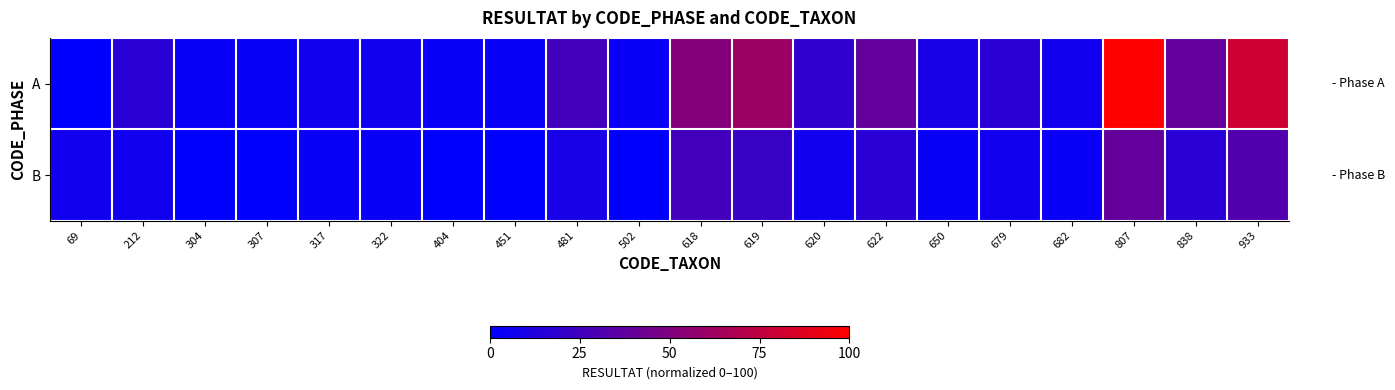

Reading left to right, transcribe all the data shown in this chart.

A: 69=0.0	212=16.1	304=3.2	307=3.2	317=6.5	322=6.5	404=3.2	451=3.2	481=25.8	502=3.2	618=51.6	619=61.3	620=19.4	622=38.7	650=9.7	679=16.1	682=6.5	807=100.0	838=38.7	933=80.6
B: 69=6.5	212=6.5	304=0.0	307=0.0	317=3.2	322=3.2	404=0.0	451=0.0	481=9.7	502=0.0	618=25.8	619=22.6	620=6.5	622=16.1	650=3.2	679=6.5	682=3.2	807=38.7	838=16.1	933=32.3